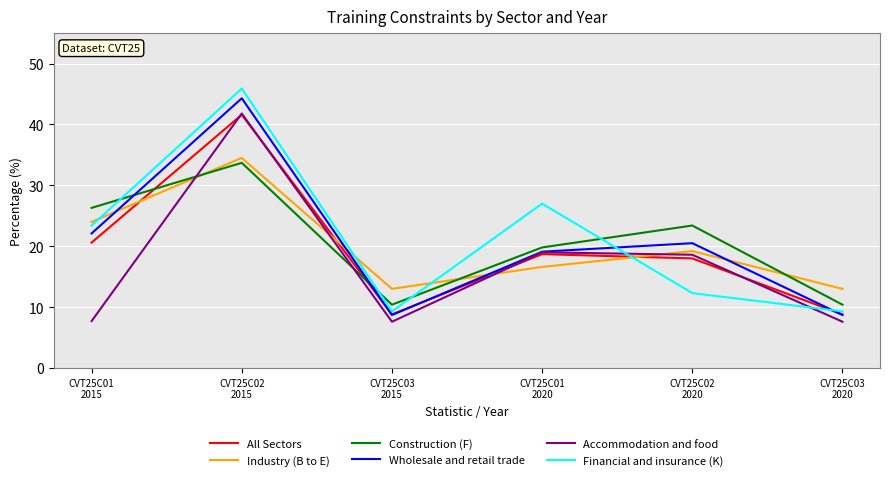

Which series ends up on top after the final intersection of Industry (B to E) and Wholesale and retail trade?

Industry (B to E)